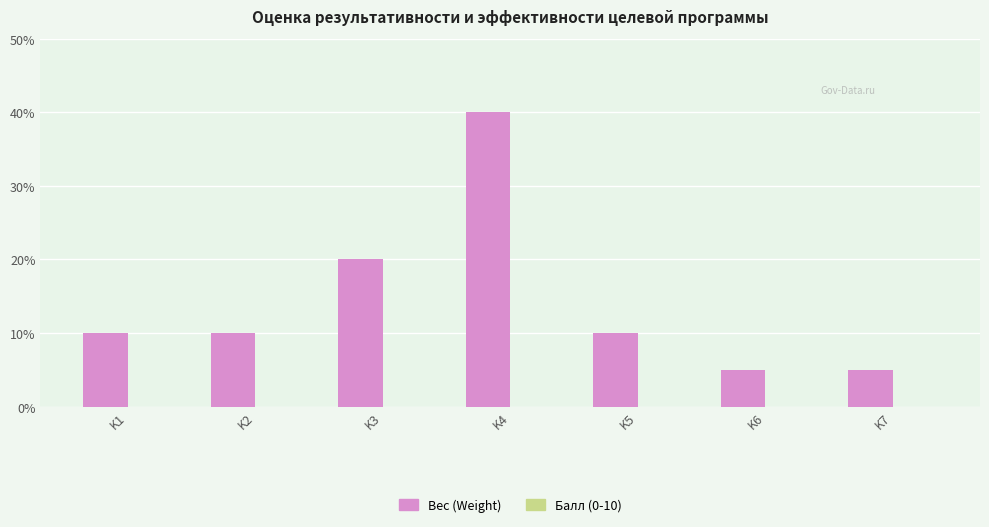

Does the chart contain any negative values?

No